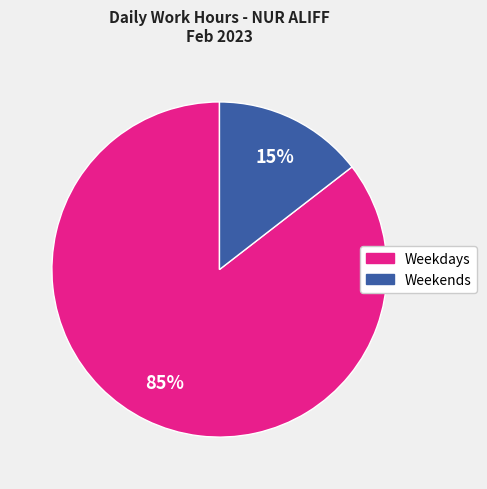

Is there a majority slice in this chart?

Yes